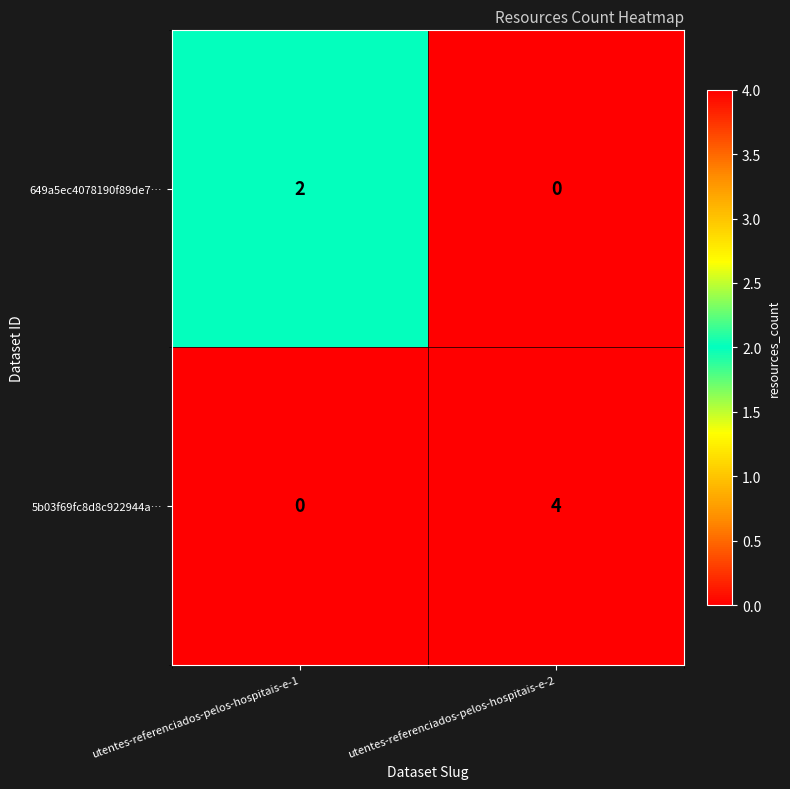

At which label is 5b03f69fc8d8c922944a… closest to 2?

utentes-referenciados-pelos-hospitais-e-1